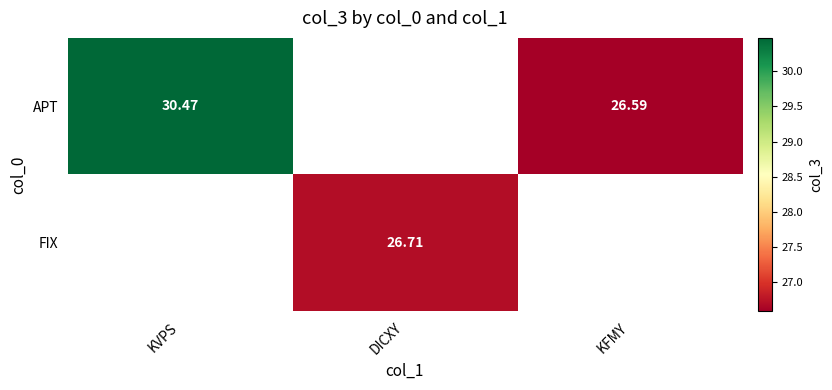

The FIX series shows 26.7 at DICXY. True or false?

True